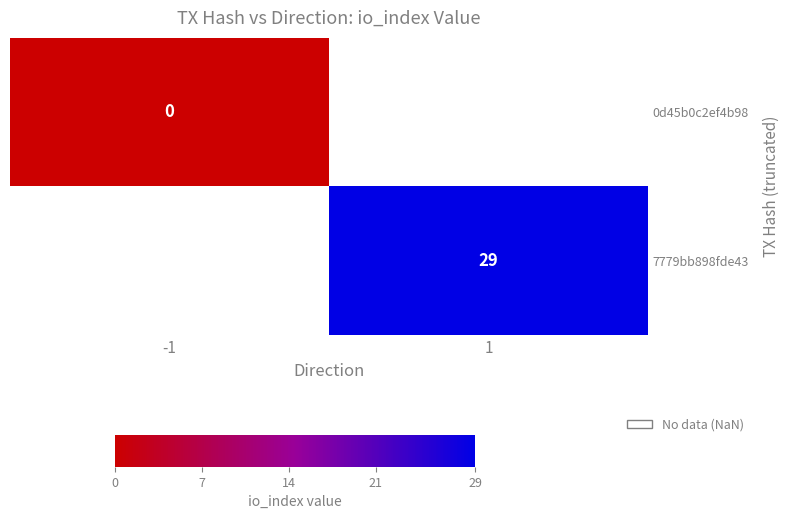

At which category does the chart reach its peak across all series?

1